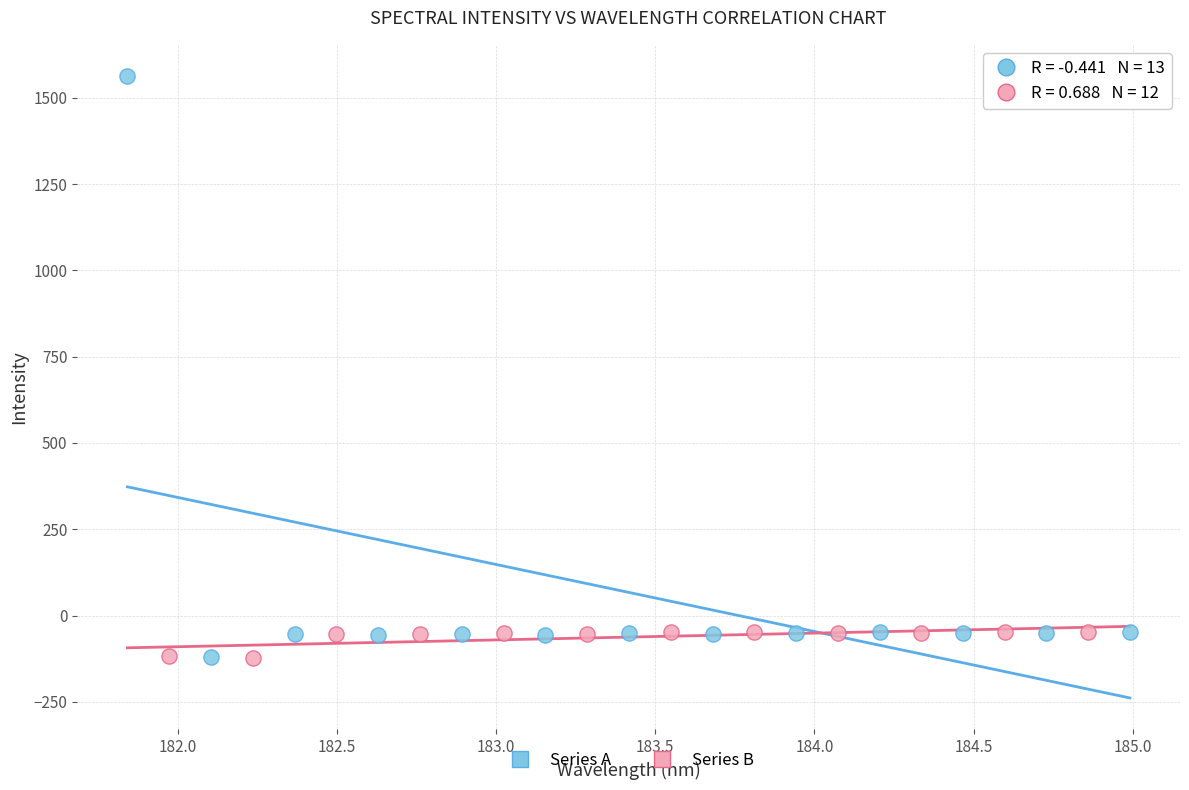

Which series contains the highest Y value?

Series A